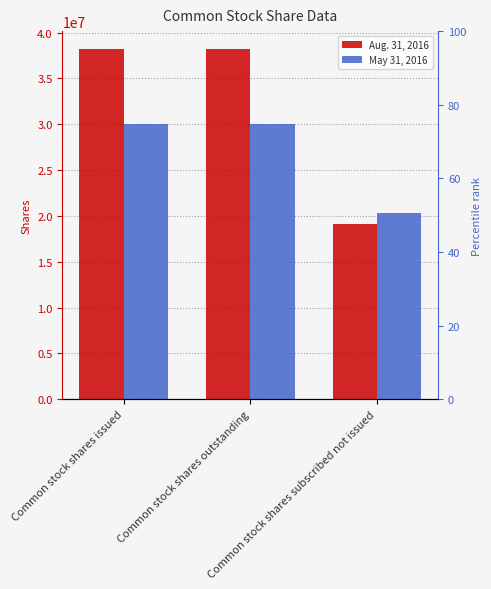

At which label does May 31, 2016 reach its minimum?

Common stock shares subscribed not issued